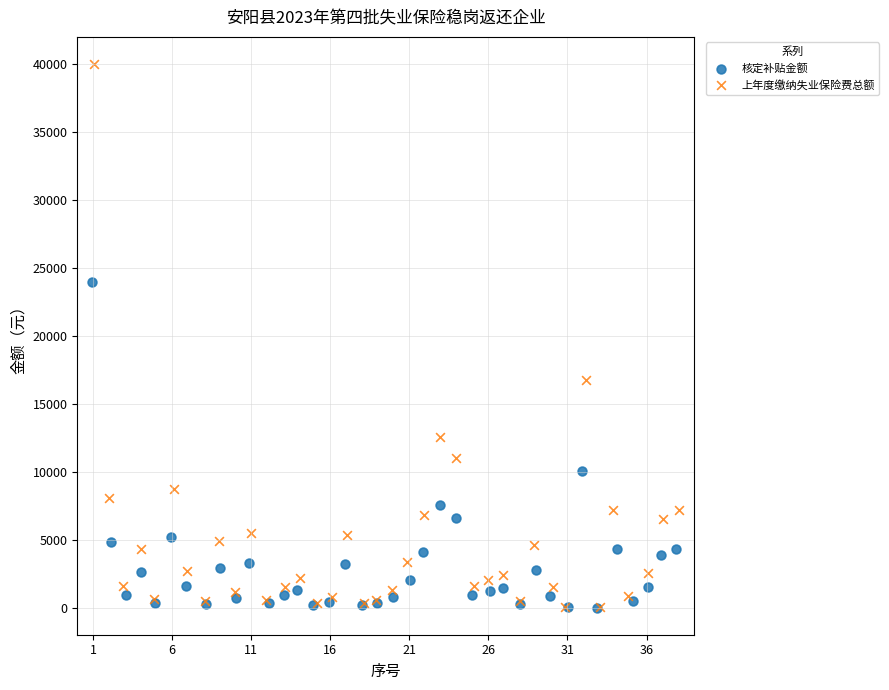

Which series has the widest spread of Y values?

上年度缴纳失业保险费总额